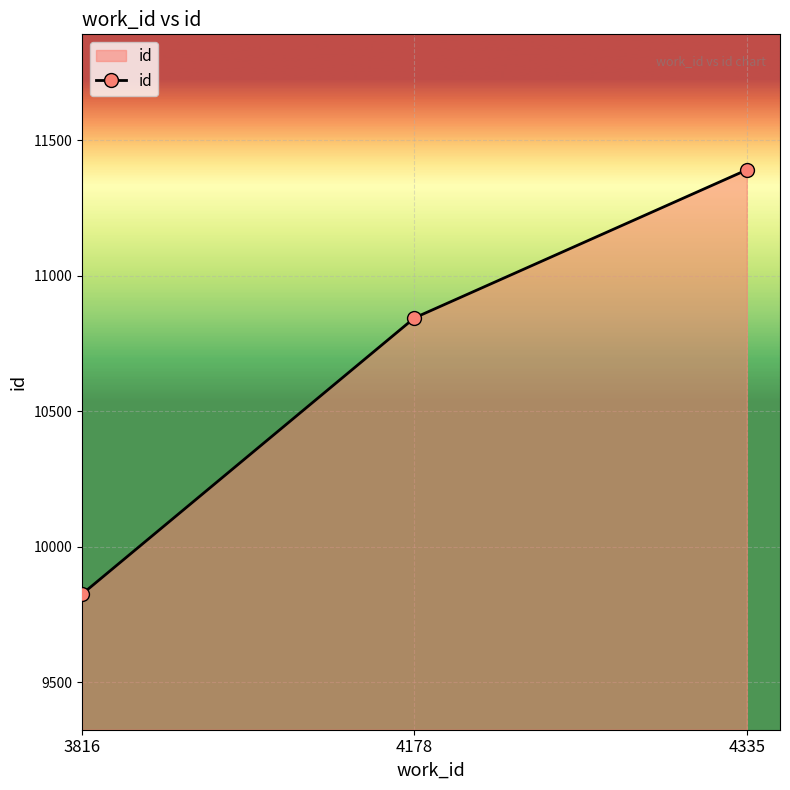

List the labels in order of value, largest first.

4335, 4178, 3816